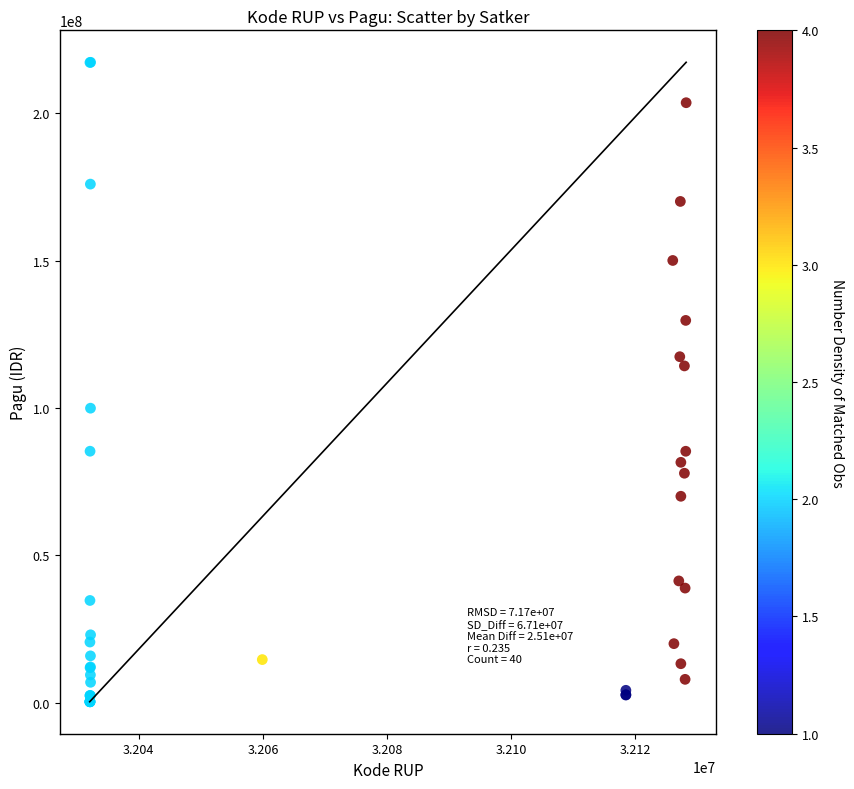

What Y value in the scatter plot is closest to 108830000?

114296000